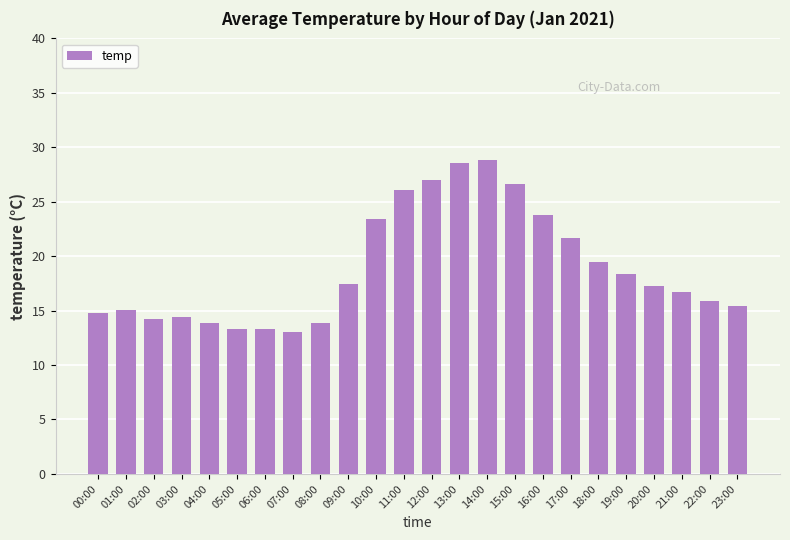

True or false: the data shows 23.8 at 16:00.

True